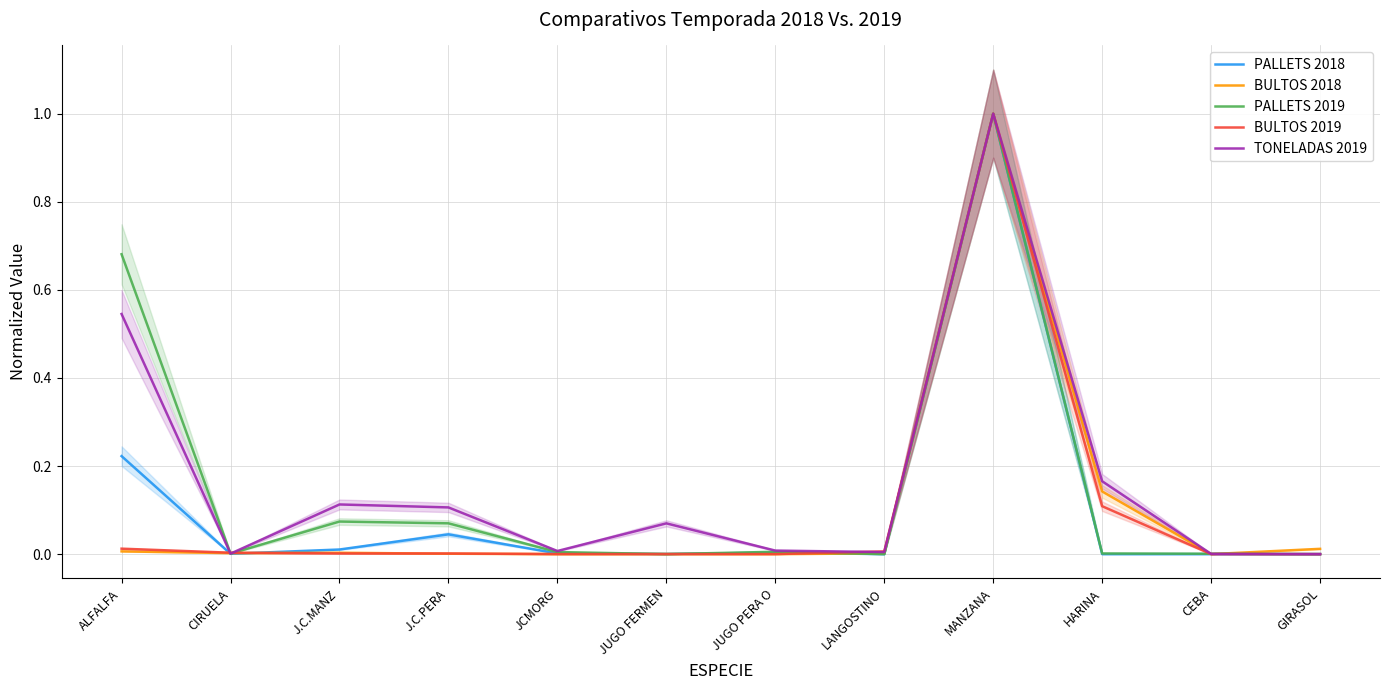

Reading right to left, transcribe all the data shown in this chart.

PALLETS 2018: GIRASOL=0.0	CEBA=0.0	HARINA=0.0	MANZANA=1.0	LANGOSTINO=0.0	JUGO PERA O=0.0	JUGO FERMEN=0.0	JCMORG=0.0	J.C.PERA=0.0	J.C.MANZ=0.0	CIRUELA=0.0	ALFALFA=0.2
BULTOS 2018: GIRASOL=0.0	CEBA=0.0	HARINA=0.1	MANZANA=1.0	LANGOSTINO=0.0	JUGO PERA O=0.0	JUGO FERMEN=0.0	JCMORG=0.0	J.C.PERA=0.0	J.C.MANZ=0.0	CIRUELA=0.0	ALFALFA=0.0
PALLETS 2019: GIRASOL=0.0	CEBA=0.0	HARINA=0.0	MANZANA=1.0	LANGOSTINO=0.0	JUGO PERA O=0.0	JUGO FERMEN=0.0	JCMORG=0.0	J.C.PERA=0.1	J.C.MANZ=0.1	CIRUELA=0.0	ALFALFA=0.7
BULTOS 2019: GIRASOL=0.0	CEBA=0.0	HARINA=0.1	MANZANA=1.0	LANGOSTINO=0.0	JUGO PERA O=0.0	JUGO FERMEN=0.0	JCMORG=0.0	J.C.PERA=0.0	J.C.MANZ=0.0	CIRUELA=0.0	ALFALFA=0.0
TONELADAS 2019: GIRASOL=0.0	CEBA=0.0	HARINA=0.2	MANZANA=1.0	LANGOSTINO=0.0	JUGO PERA O=0.0	JUGO FERMEN=0.1	JCMORG=0.0	J.C.PERA=0.1	J.C.MANZ=0.1	CIRUELA=0.0	ALFALFA=0.5